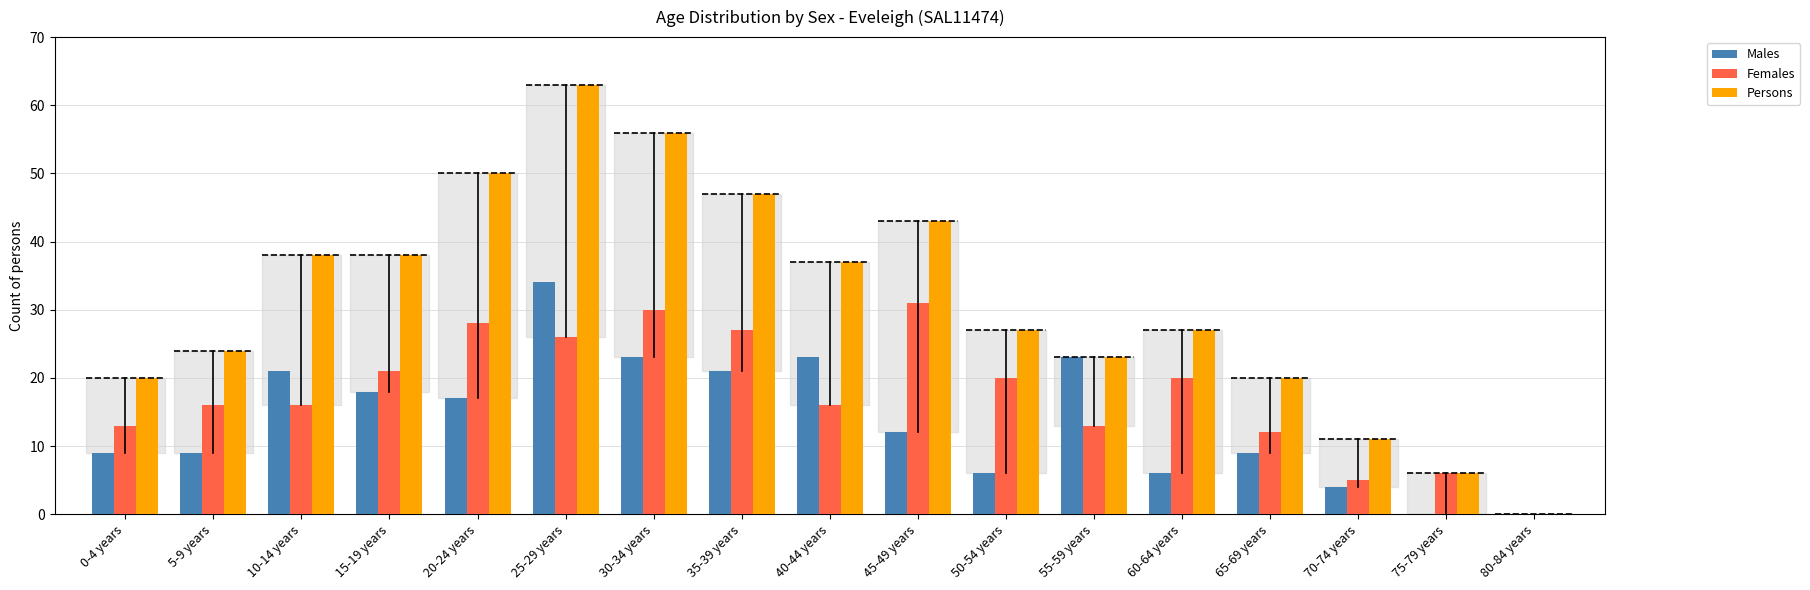

Which series has the largest total across all categories?

Persons